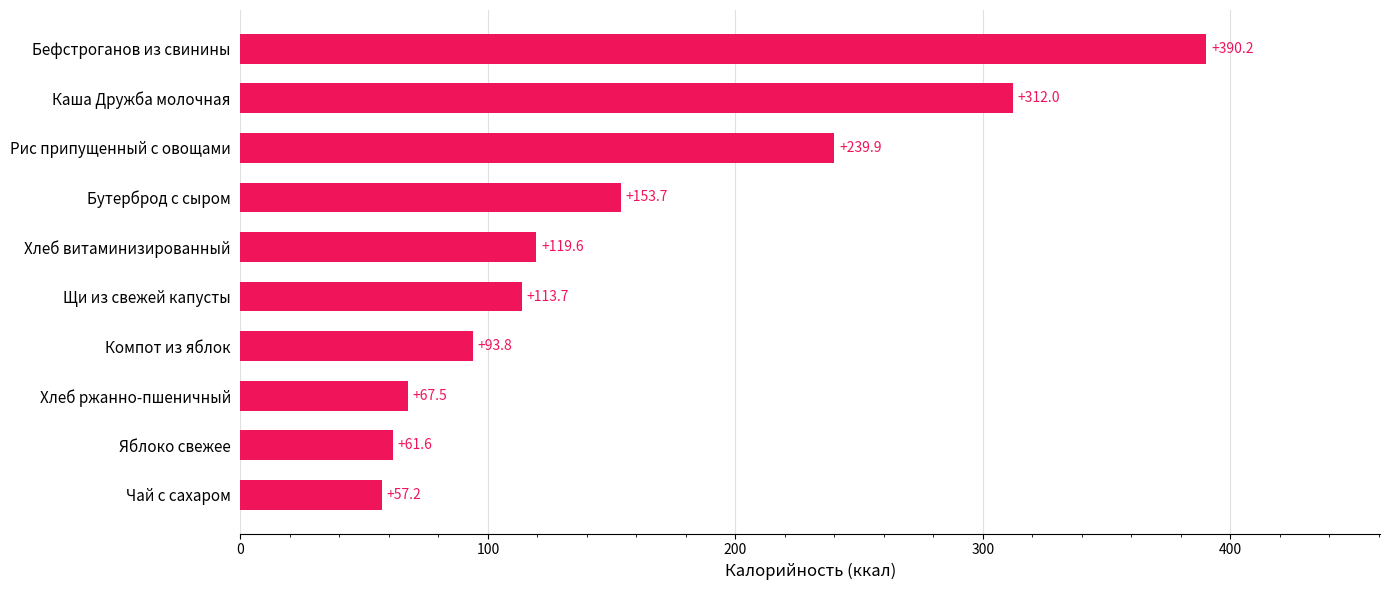

True or false: the data shows 189.7 at Щи из свежей капусты.

False